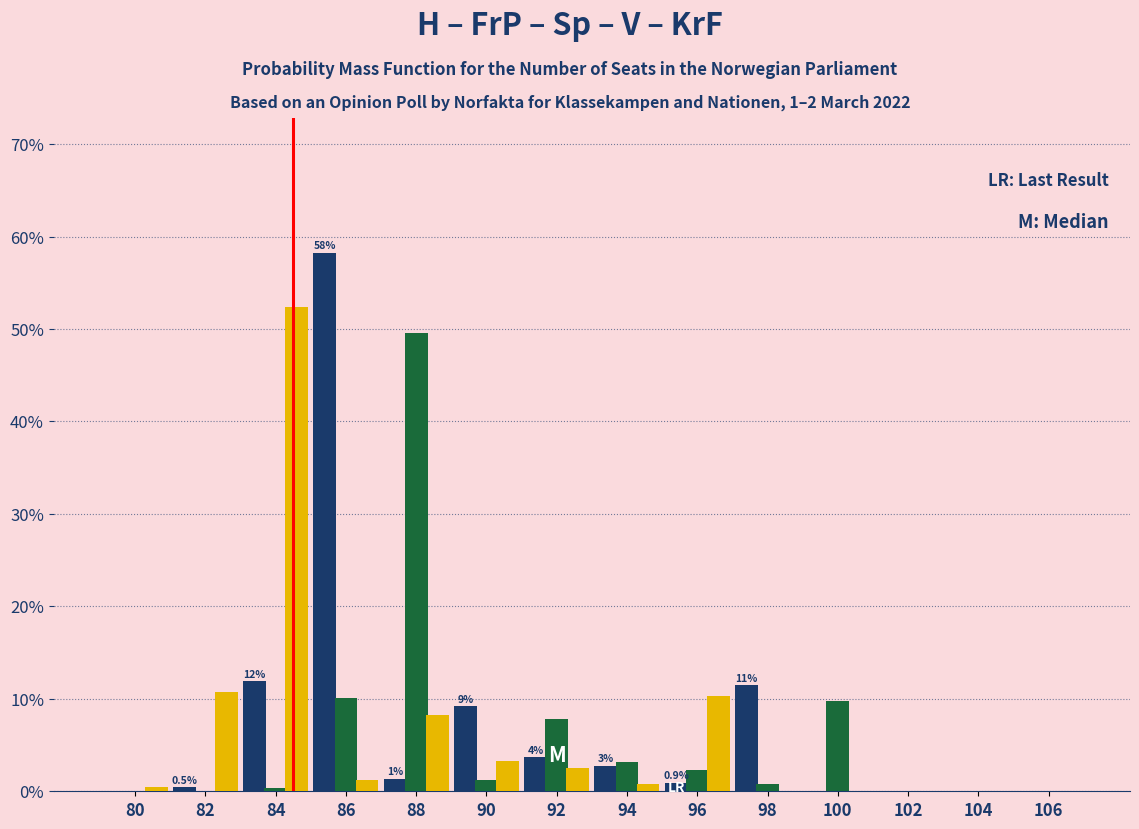

Are the bars grouped side by side (vs. stacked)?

Yes